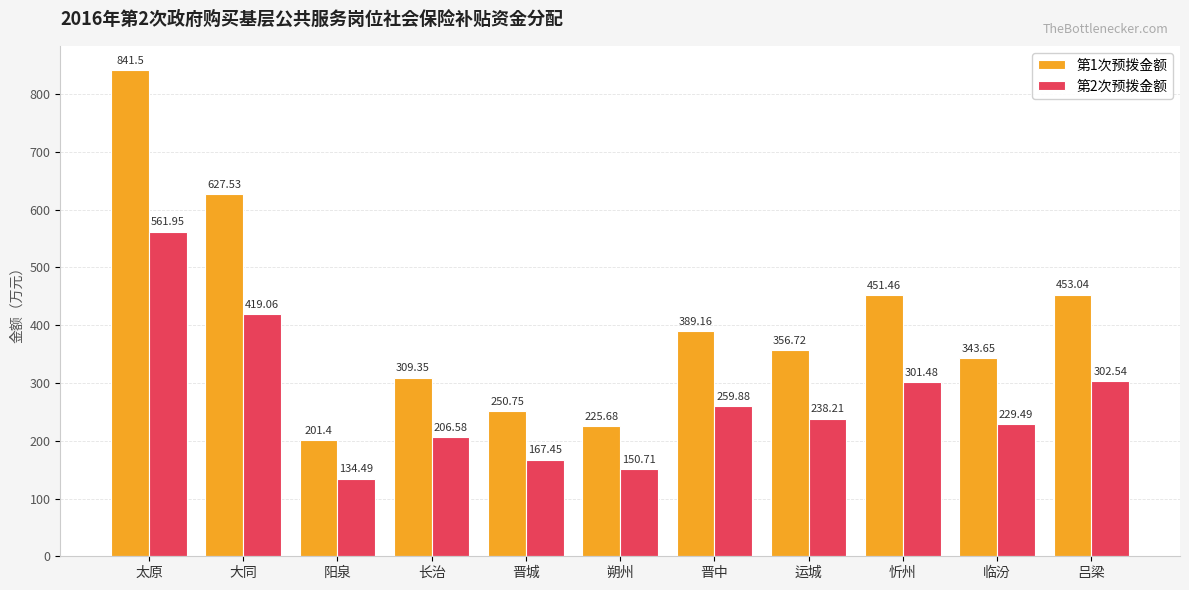

What is the difference between the 第2次预拨金额 values at 太原 and 吕梁?

259.4